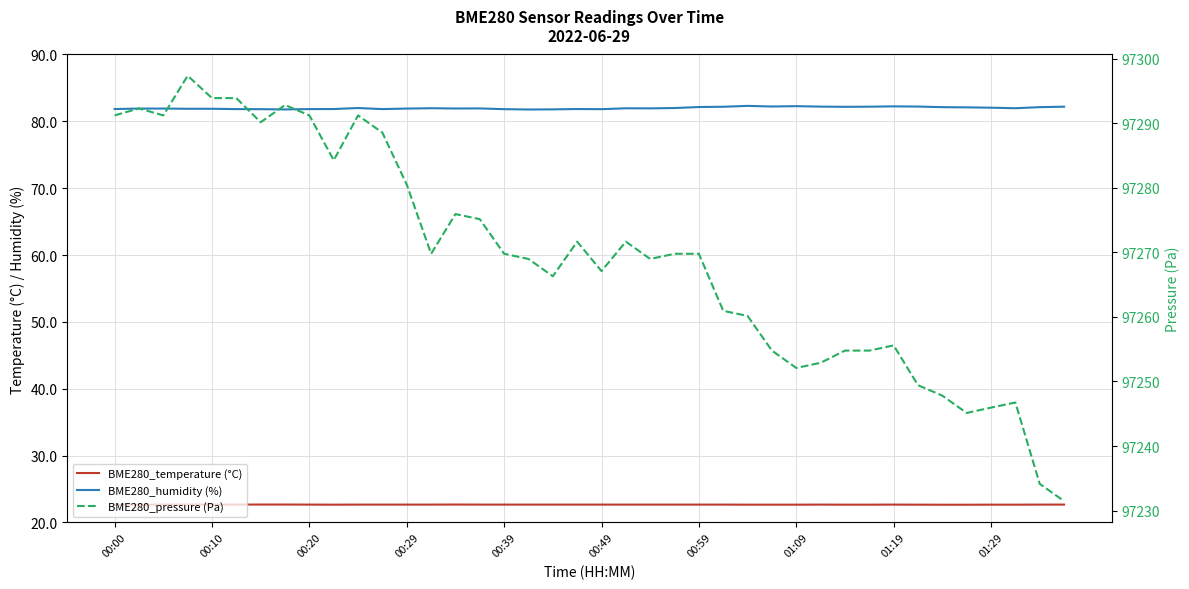

Reading left to right, transcribe all the data shown in this chart.

BME280_temperature (°C): 22.7	22.6	22.7	22.7	22.7	22.7	22.7	22.7	22.7	22.6	22.7	22.7	22.7	22.7	22.7	22.7	22.7	22.7	22.7	22.7	22.7	22.7	22.7	22.7	22.7	22.7	22.6	22.6	22.6	22.7	22.6	22.6	22.7	22.6	22.6	22.6	22.6	22.6	22.7	22.7
BME280_humidity (%): 81.8	81.9	81.9	81.9	81.9	81.8	81.8	81.8	81.8	81.8	82.0	81.8	81.9	82.0	81.9	81.9	81.8	81.8	81.8	81.8	81.8	82.0	81.9	82.0	82.1	82.2	82.3	82.2	82.3	82.2	82.2	82.2	82.2	82.2	82.1	82.1	82.0	82.0	82.1	82.2
BME280_pressure (Pa): 97291.2	97292.3	97291.2	97297.3	97293.9	97293.9	97290.1	97292.8	97291.2	97284.2	97291.2	97288.5	97280.5	97269.8	97275.9	97275.1	97269.8	97269.0	97266.3	97271.6	97267.1	97271.6	97269.0	97269.8	97269.8	97260.9	97260.1	97254.8	97252.1	97252.9	97254.8	97254.8	97255.6	97249.4	97247.8	97245.1	97245.9	97246.7	97234.1	97231.5